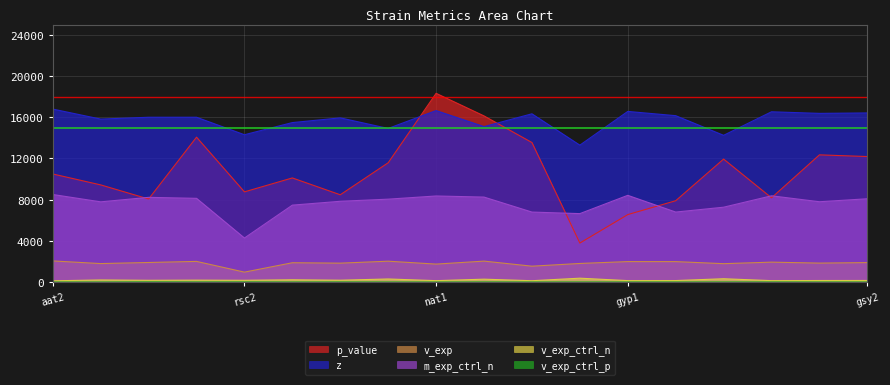

Does the chart display data point markers on the line(s)?

No